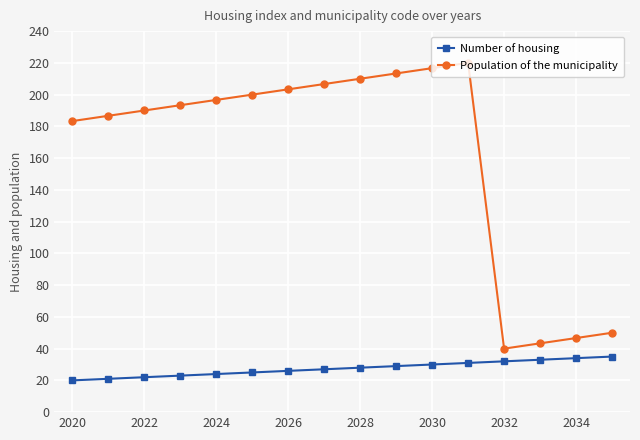

What is the difference between the maximum and minimum values in the Population of the municipality series?

180.0